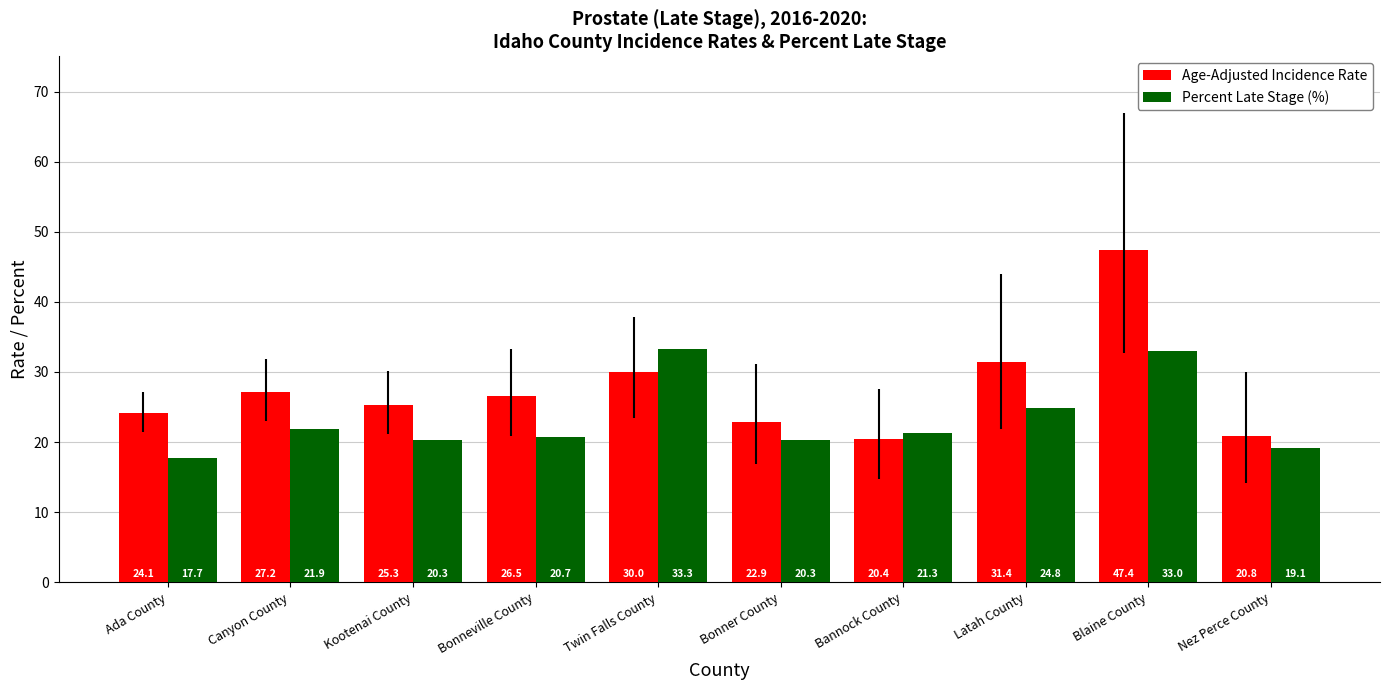

What is the value of the Age-Adjusted Incidence Rate bar at the 7th from the left?

20.4